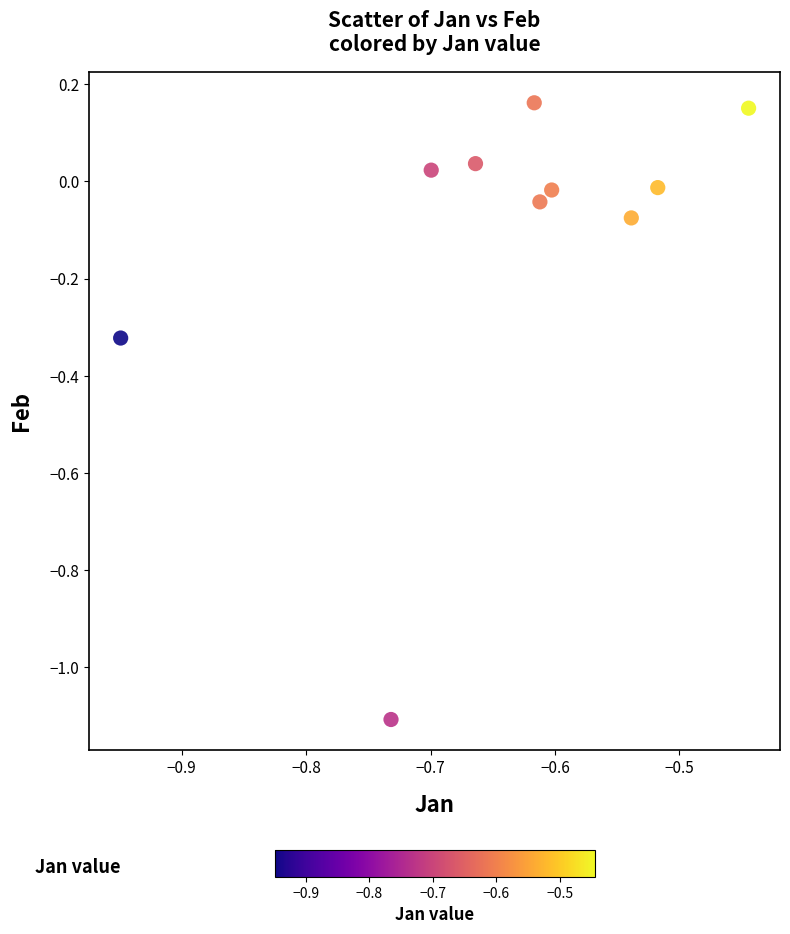

What is the range of Y values (max minus min)?

1.3